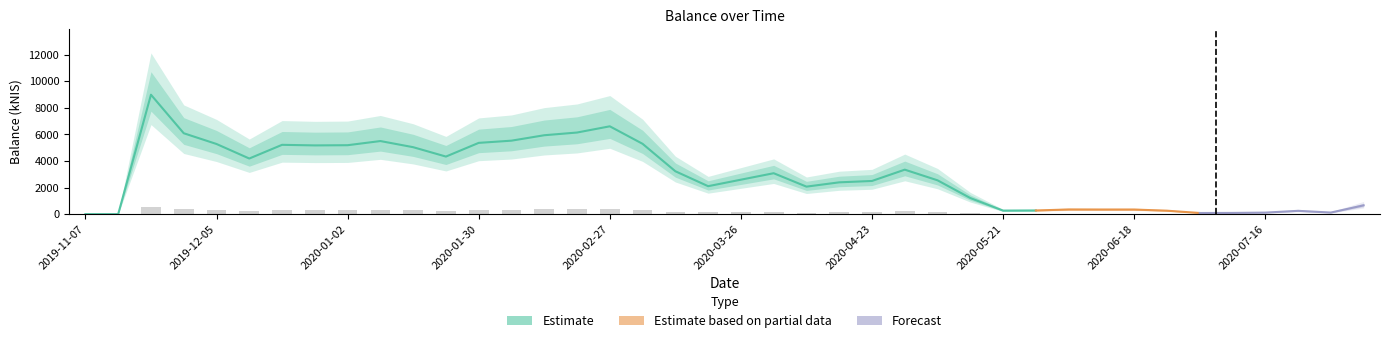

At which category does the chart reach its peak across all series?

2019-11-21